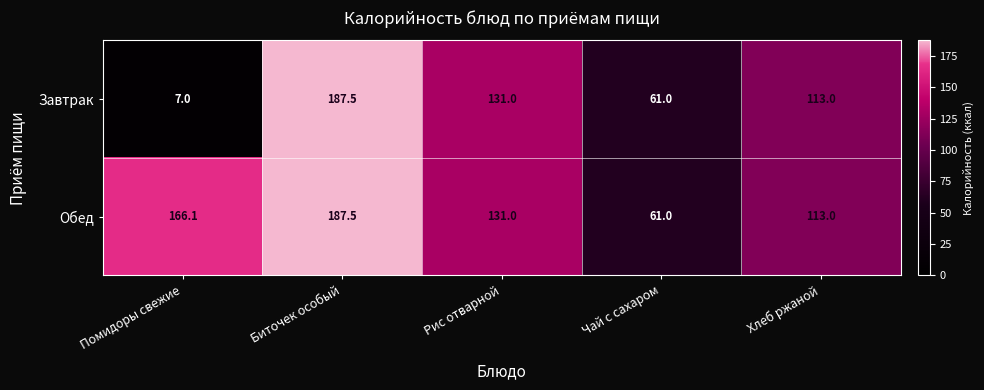

Rank the series by their average value, from highest to lowest.

Обед, Завтрак